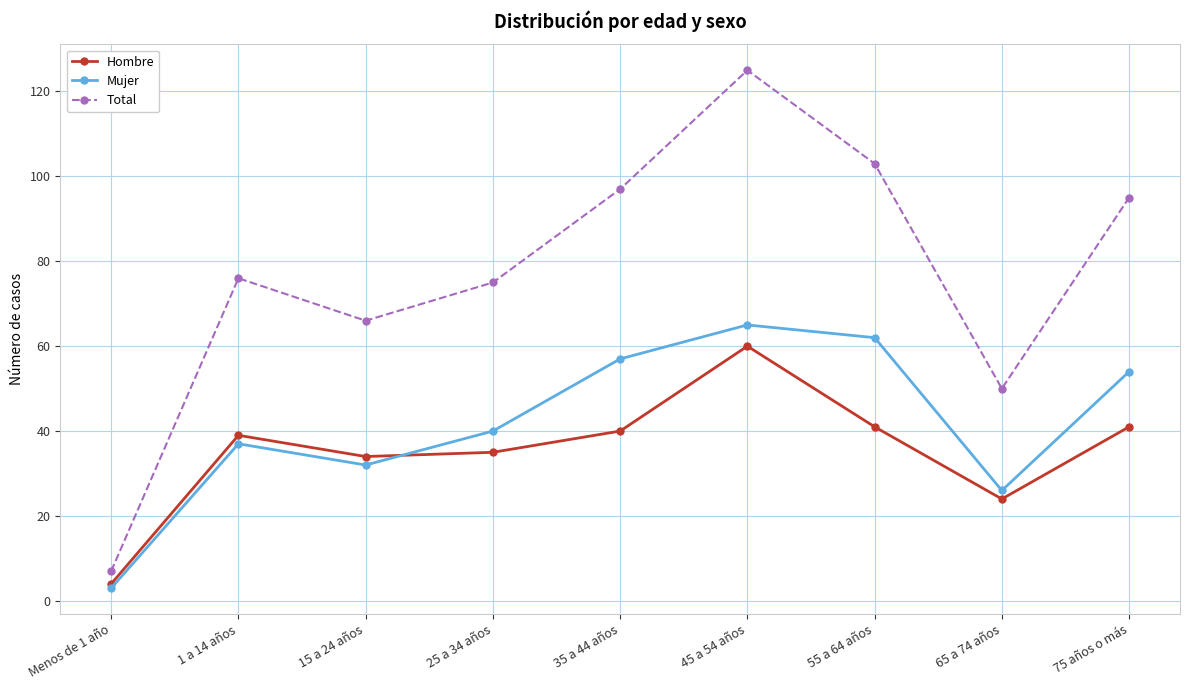

What is the lowest value of the Total series?

7